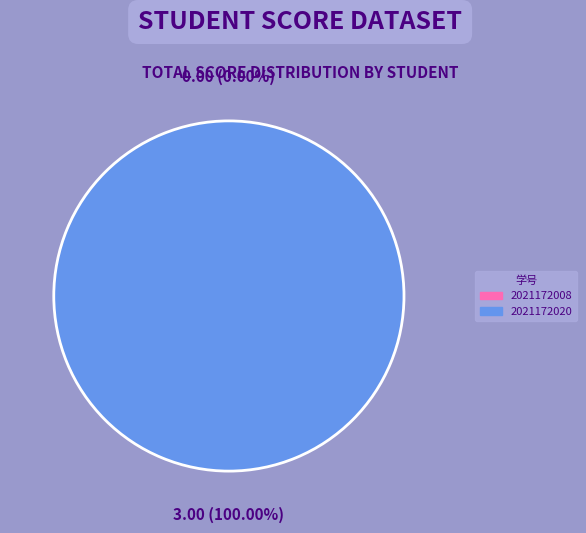

How many segments does this pie chart have?

2